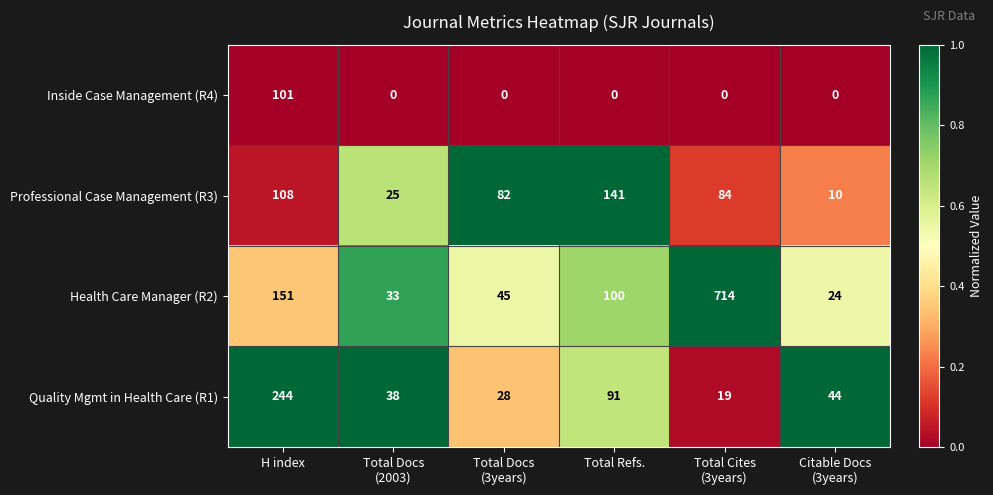

Is it true that Quality Mgmt in Health Care (R1) equals 91 at Total Refs.?

True